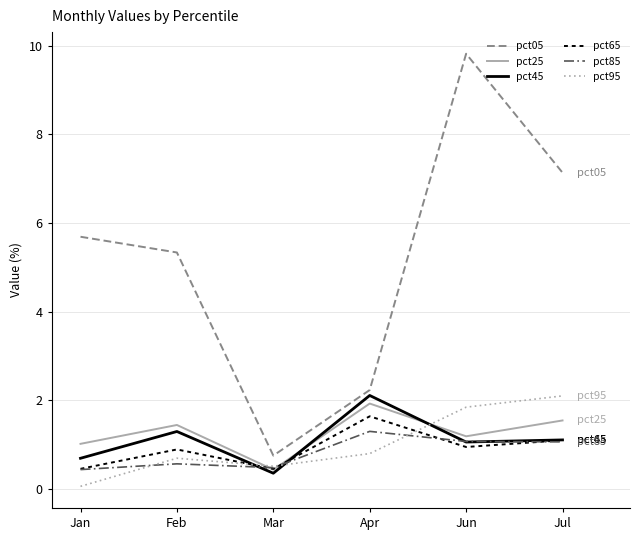

How many lines are shown in the chart?

6